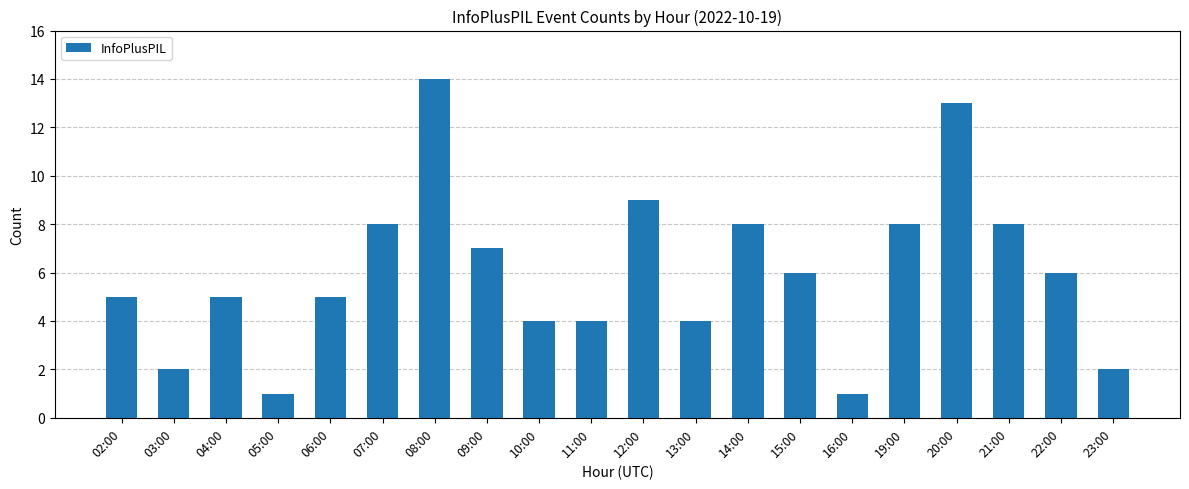

What is the minimum value shown in the chart?

1